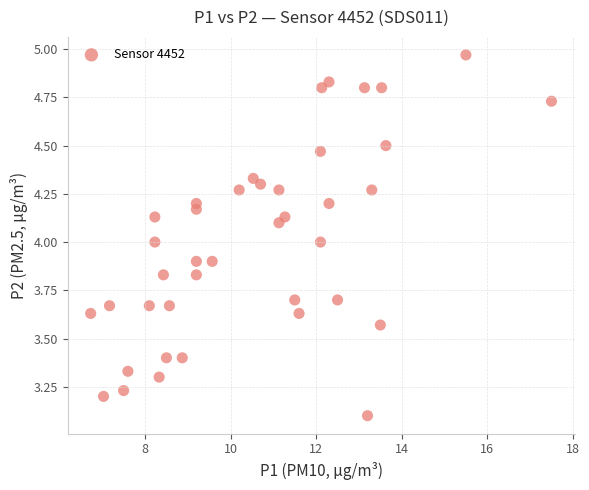

What is the range of Y values (max minus min)?

1.9